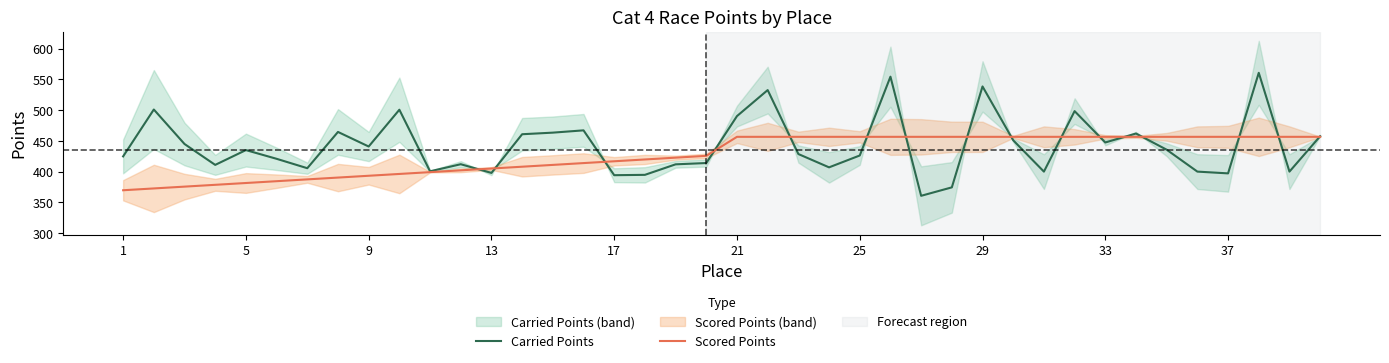

Reading right to left, what are all the values shown in this chart?

Carried Points: 457.6	400.0	560.8	397.1	400.0	435.6	462.0	447.4	498.4	400.0	451.0	538.6	374.4	360.6	554.5	426.2	406.9	428.6	532.7	490.4	414.0	411.9	394.7	394.2	467.1	463.4	460.8	397.9	412.0	400.5	500.7	440.9	464.6	405.6	420.8	435.0	410.9	444.9	501.1	424.8
Scored Points: 456.6	456.6	456.6	456.6	456.6	456.6	456.6	456.6	456.6	456.6	456.6	456.6	456.6	456.6	456.6	456.6	456.6	456.6	456.6	456.6	425.7	422.7	419.8	416.8	413.9	410.9	408.0	405.0	402.1	399.1	396.2	393.2	390.3	387.4	384.4	381.5	378.5	375.6	372.6	369.7